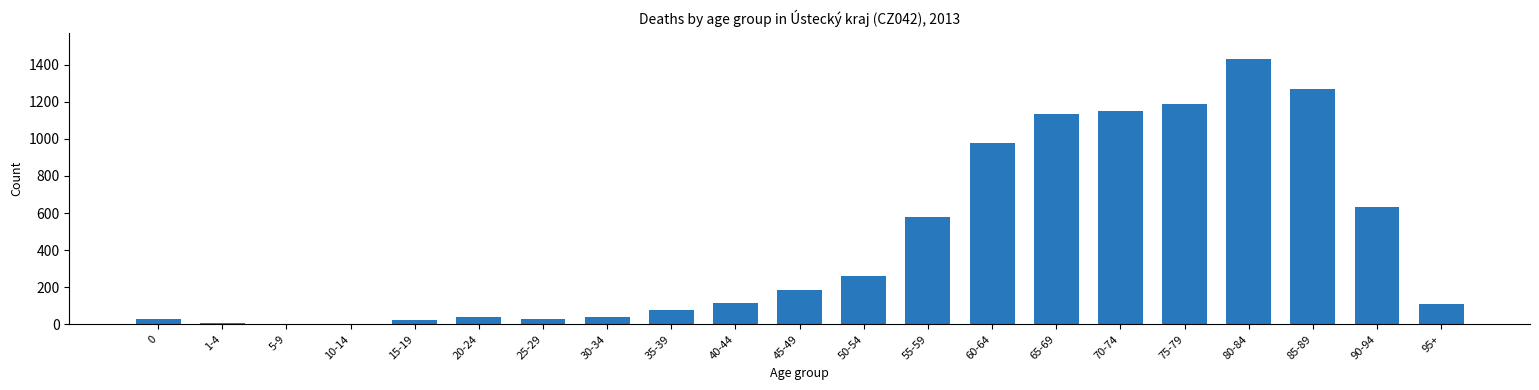

True or false: the data shows 632 at 90-94.

True